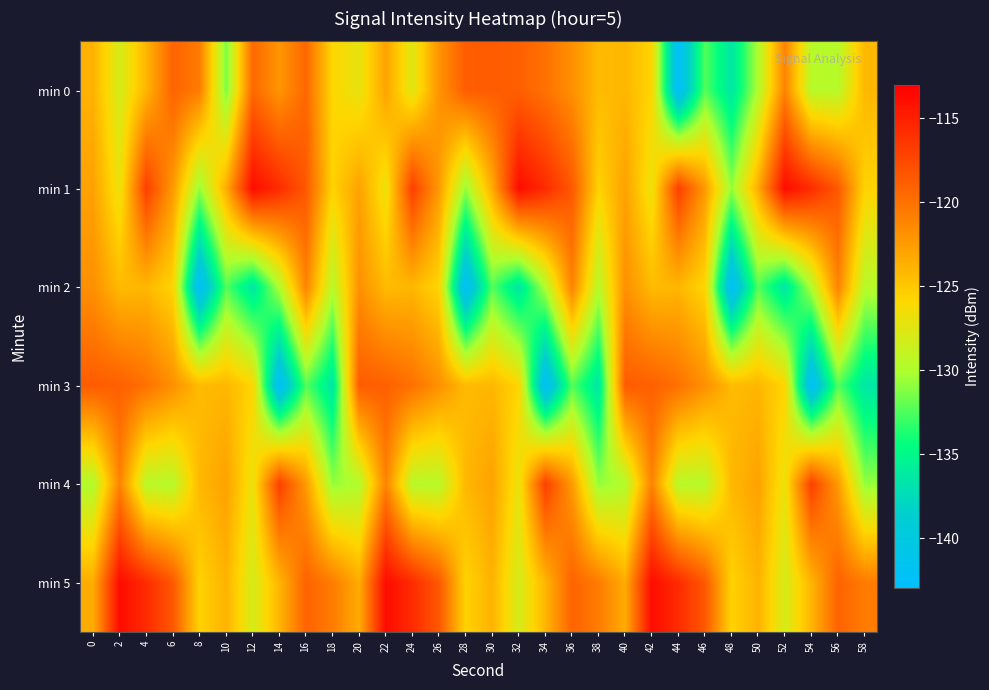

At which category does the chart reach its minimum across all series?

44